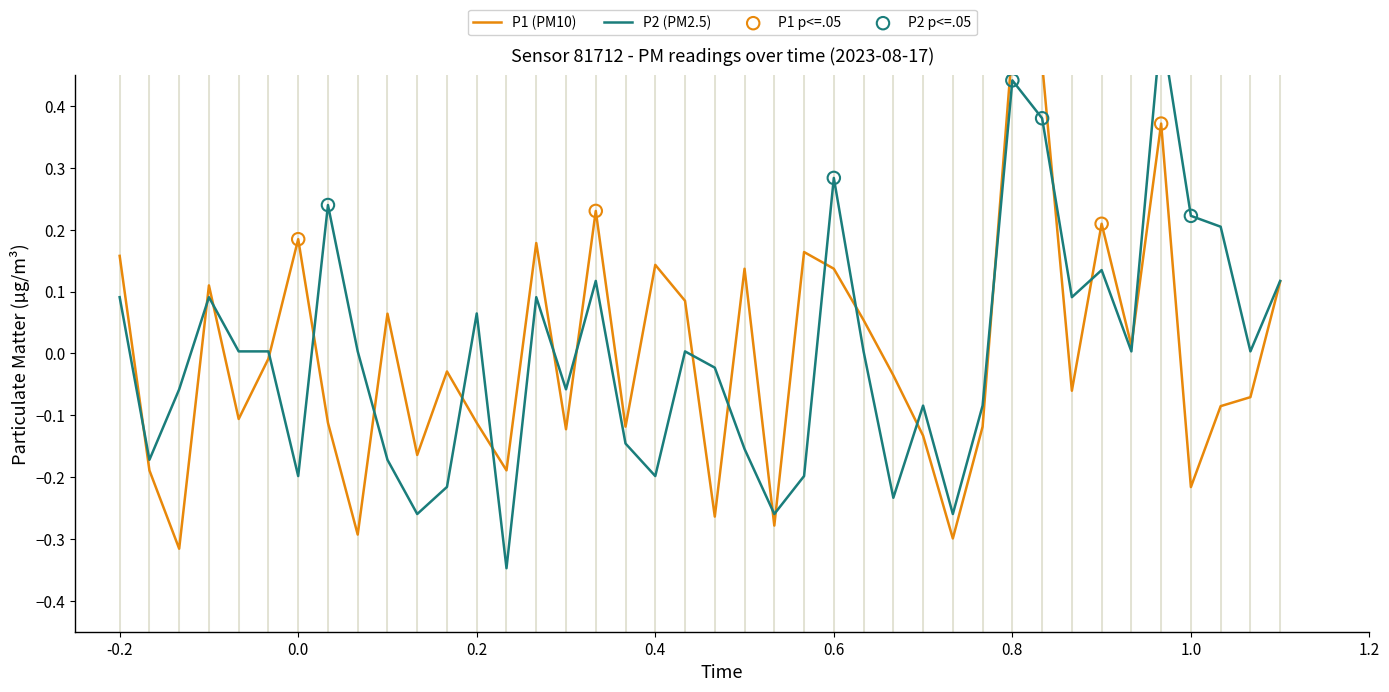

Which series reaches the minimum Y coordinate?

P2